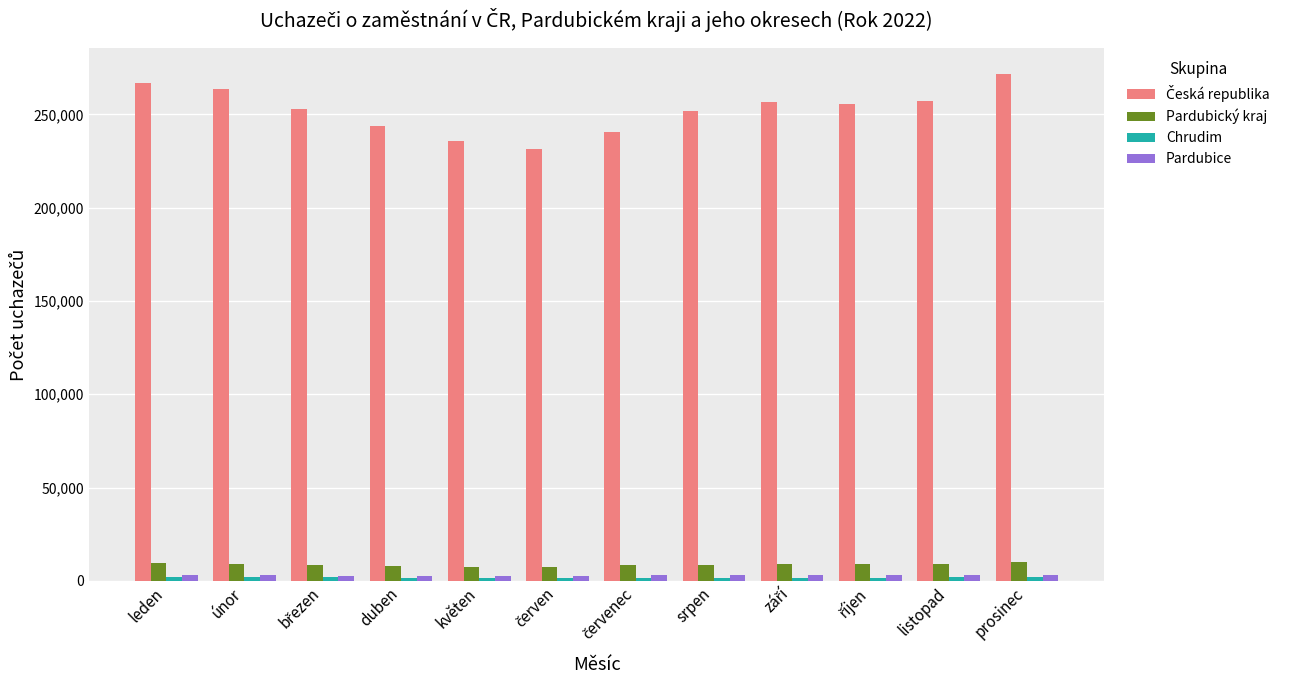

What is the maximum value shown in the chart?

271803